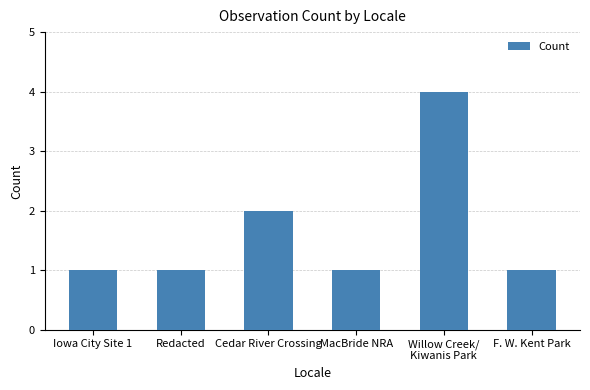

True or false: the data shows 1 at F. W. Kent Park.

True